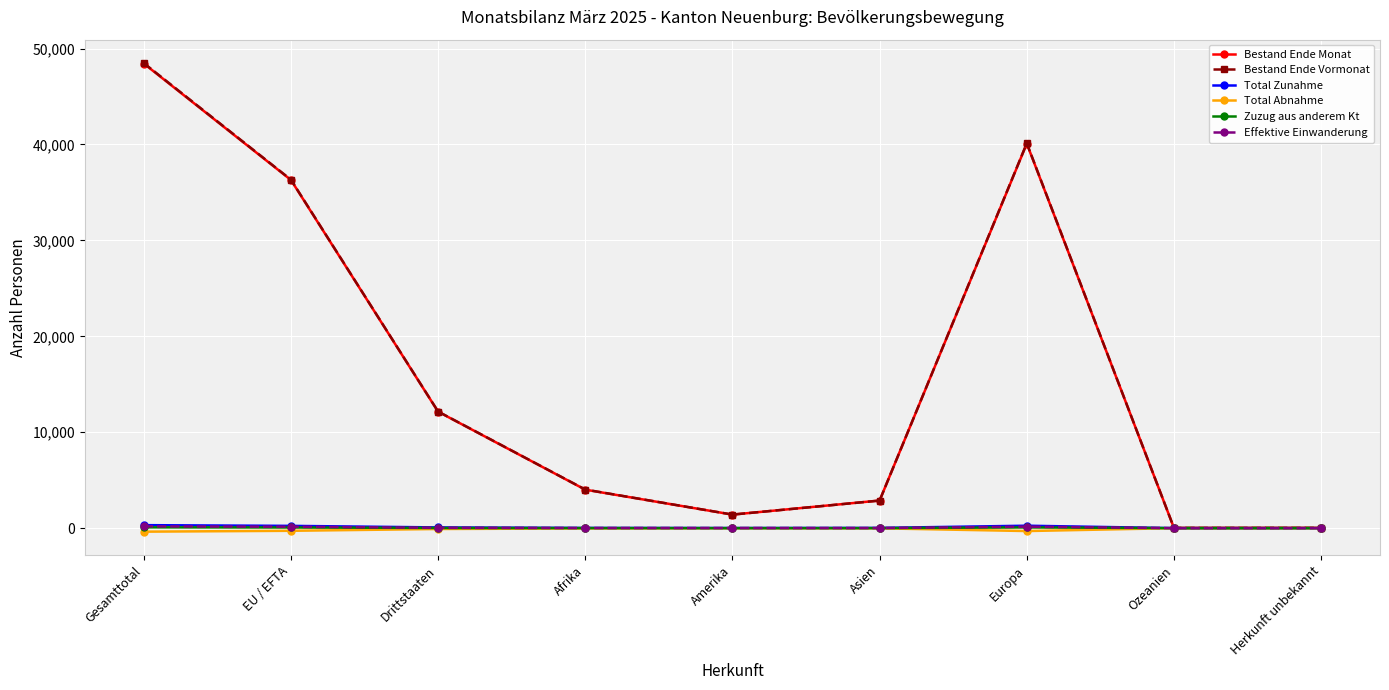

In Bestand Ende Monat, how many points are higher than both neighbors (excluding endpoints)?

1